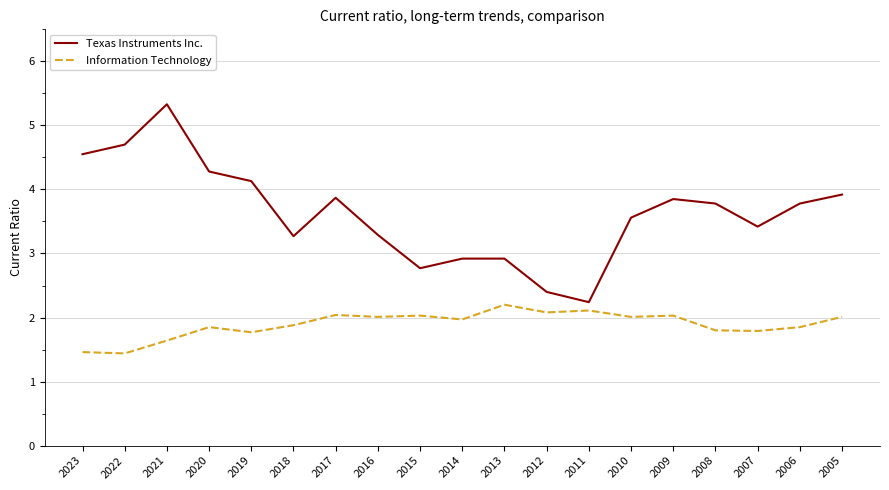

What is the average value of the Information Technology series?

1.9